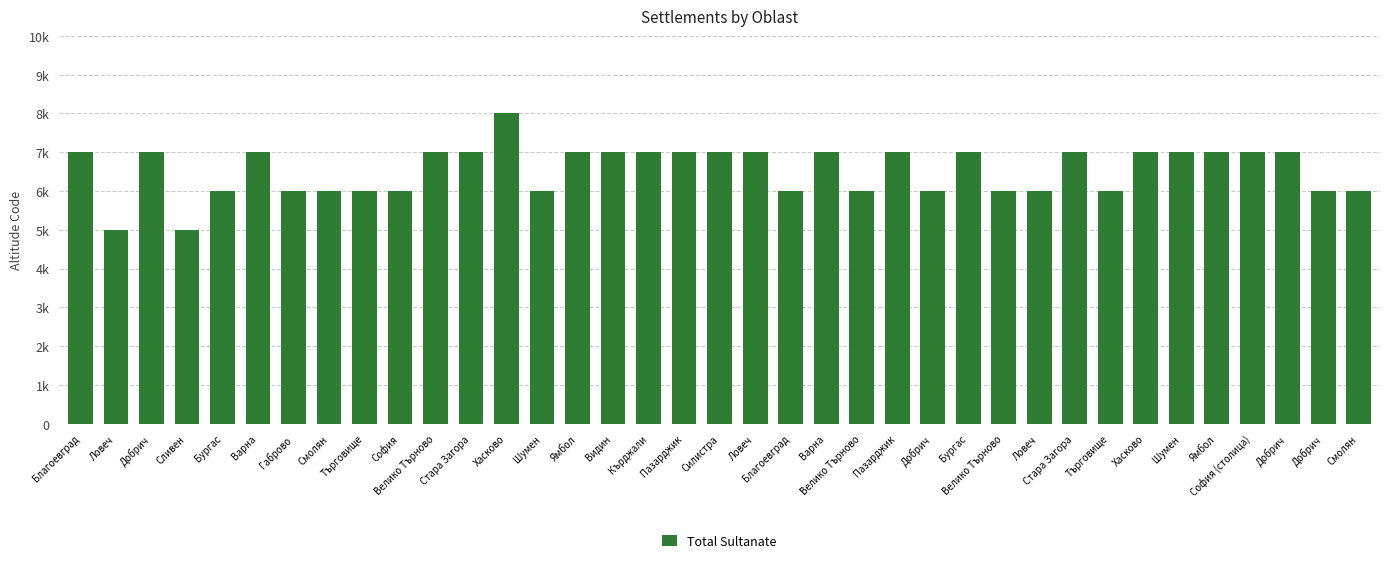

What is the average value?

7